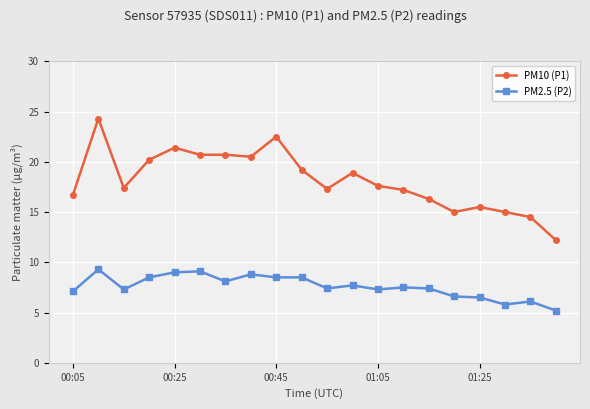

What is the maximum value shown in the chart?

24.3